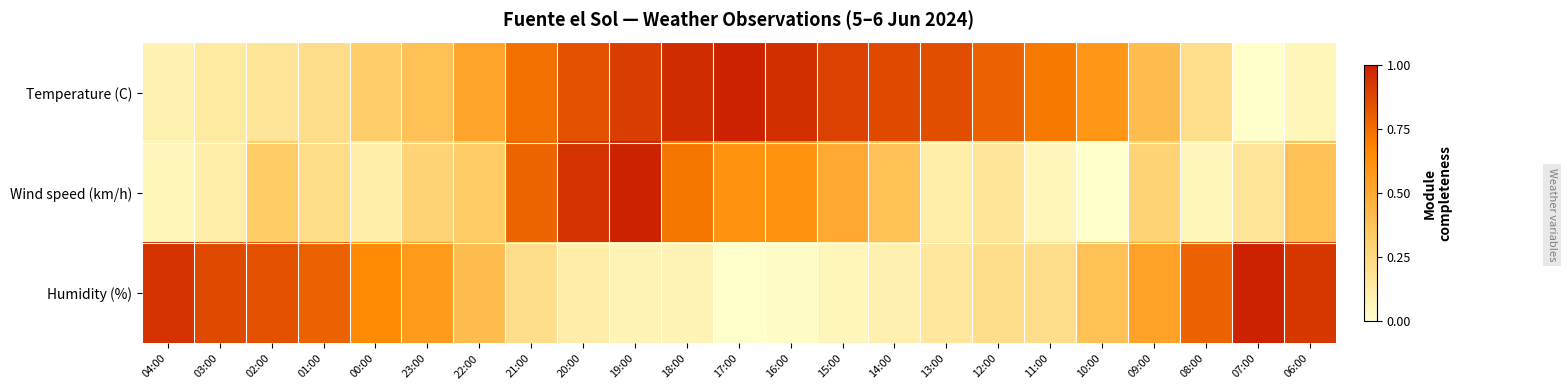

Rank the series by their maximum value, from lowest to highest.

Temperature (C), Wind speed (km/h), Humidity (%)